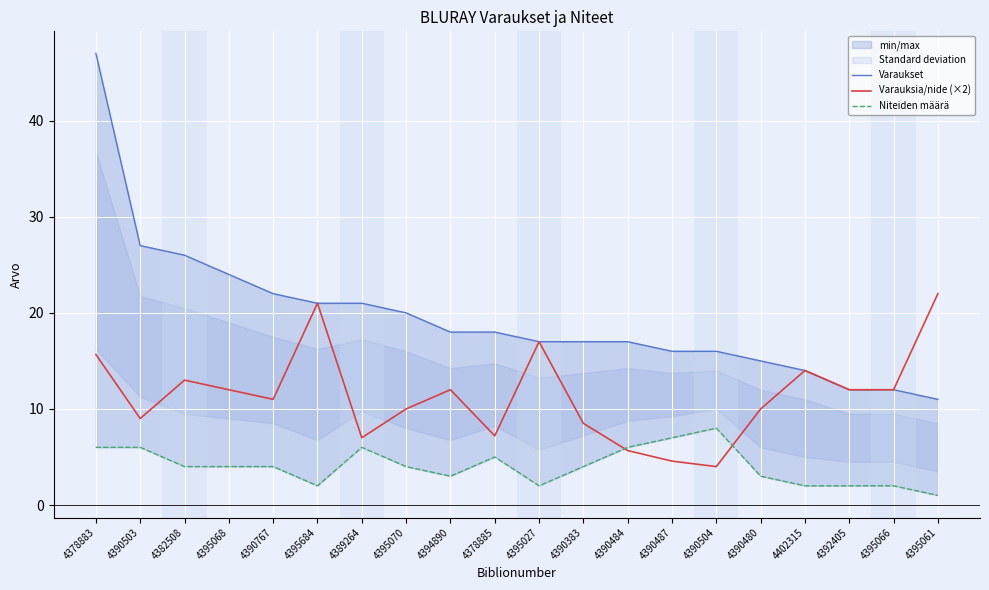

What is the approximate value of Varauksia/nide (×2) at 4395068?

12.0